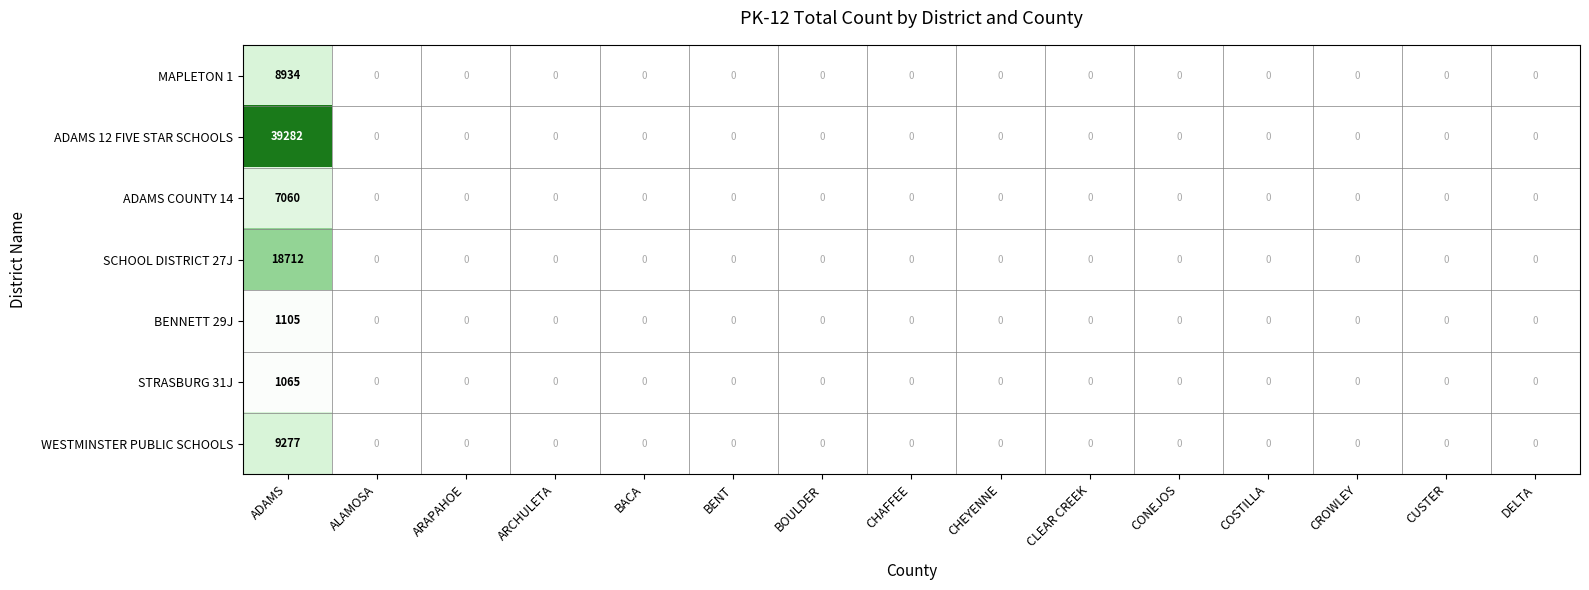

What value does the MAPLETON 1 series have at ADAMS, to the nearest 100?

8900